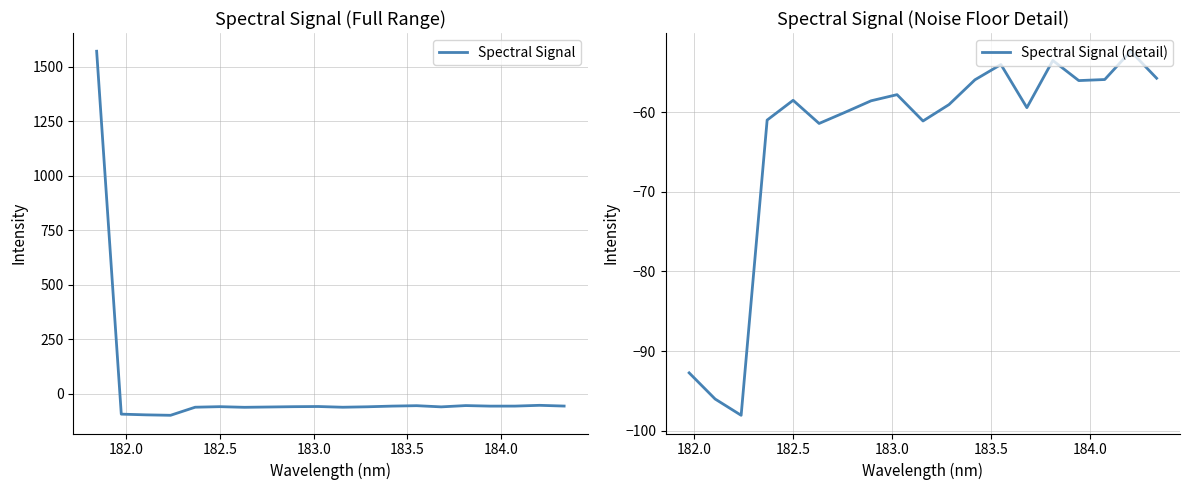

How many points are higher than both their immediate neighbors (excluding endpoints)?

5